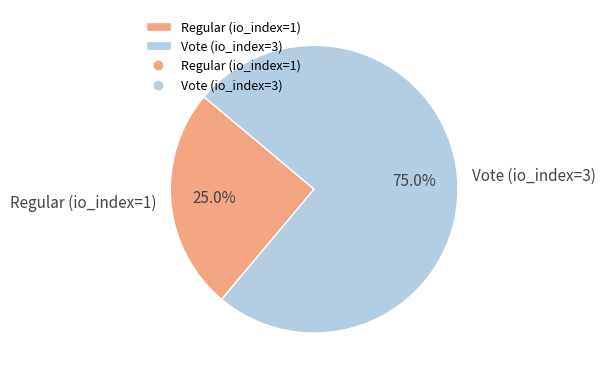

True or false: Vote (io_index=3) accounts for 85% of the total.

False